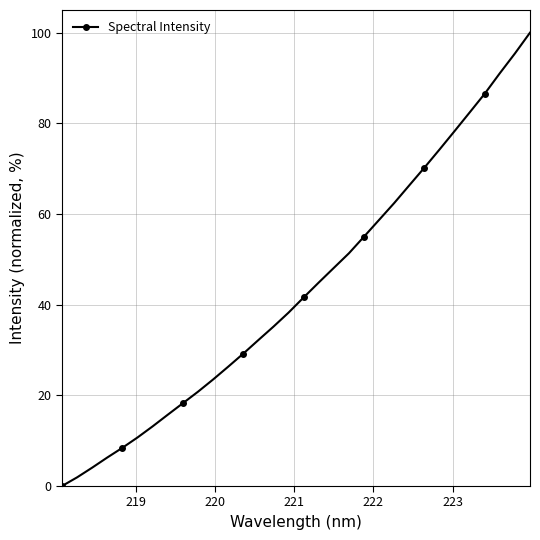

What is the value of the 24th point from the left?

66.3